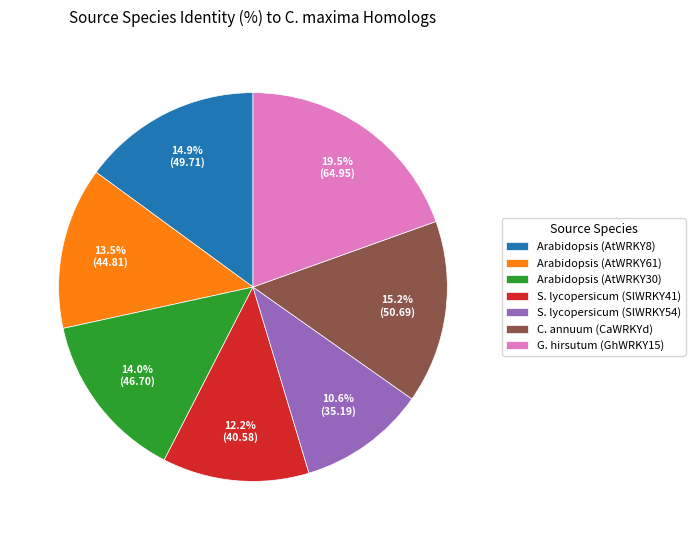

What is the ratio of the value at Arabidopsis (AtWRKY30) to the value at C. annuum (CaWRKYd)?

0.9